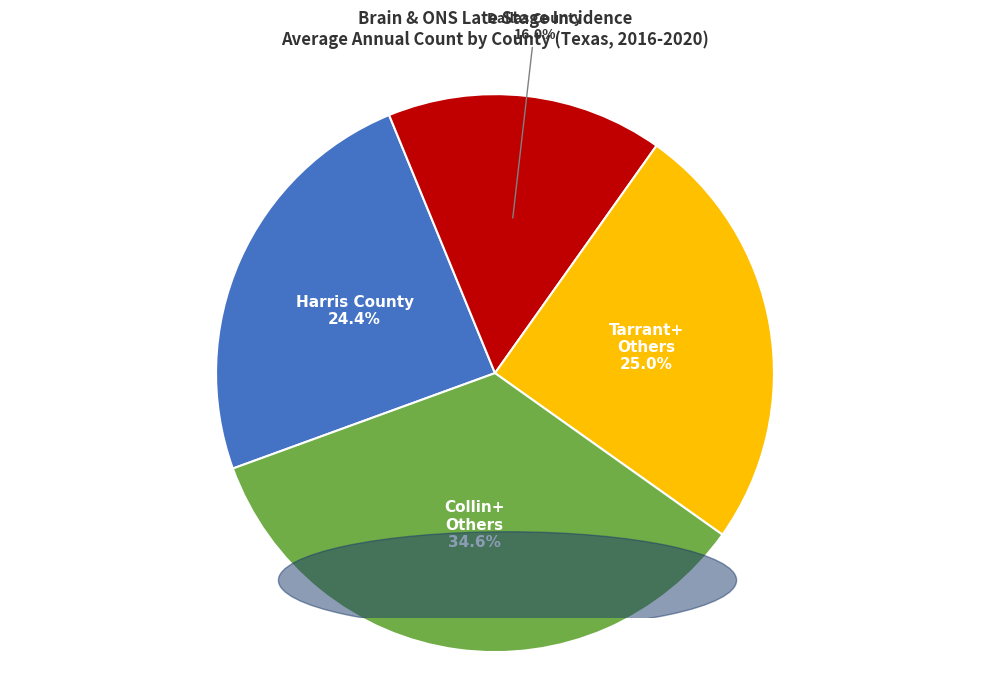

How many slices are in this pie chart?

4